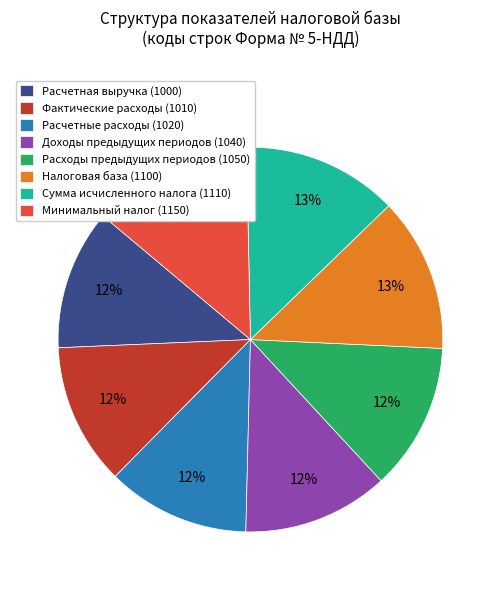

To the nearest percent, what portion does Доходы предыдущих периодов (1040) represent?

12%